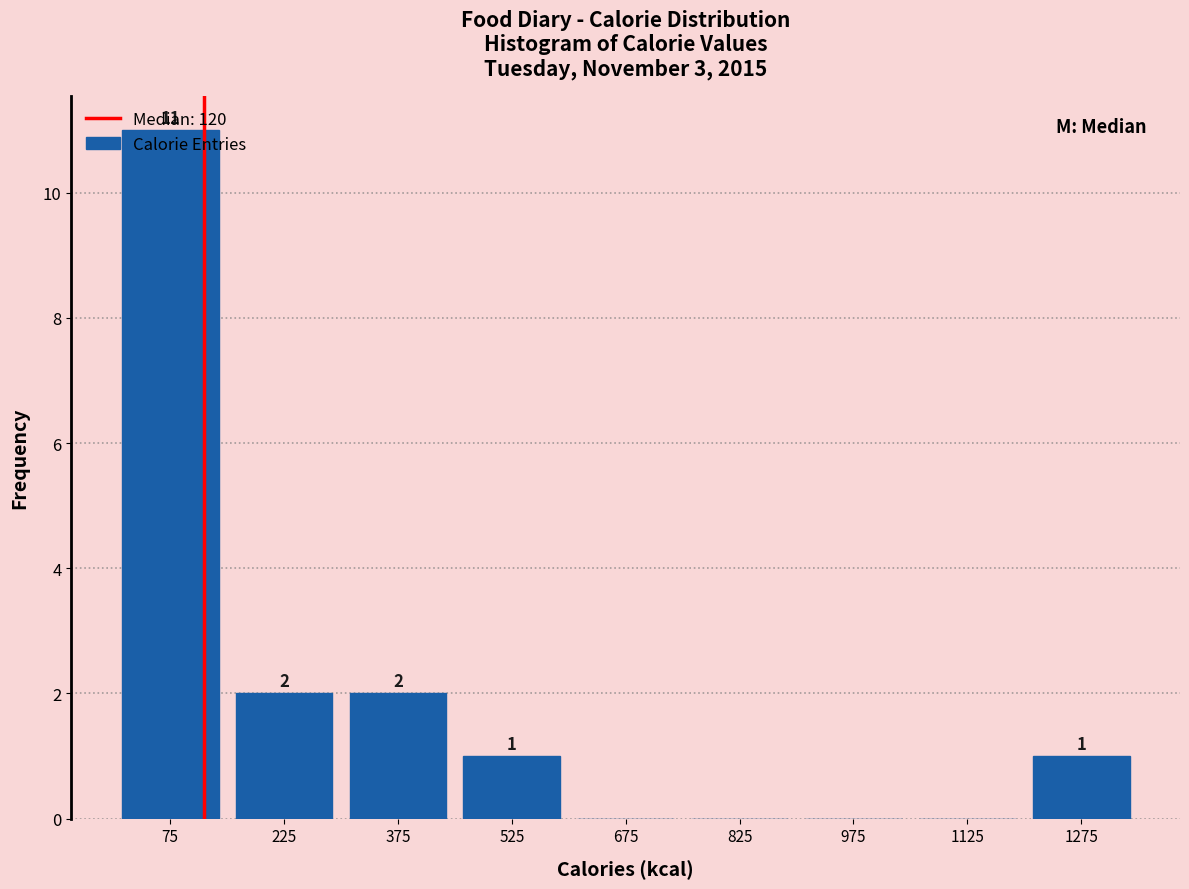

Which range on the x-axis has the tallest bar?

0 to 150